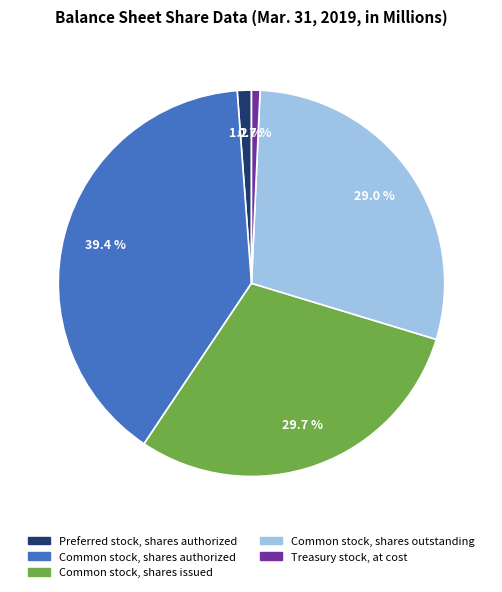

The Common stock, shares authorized slice represents 39% of the pie. True or false?

True